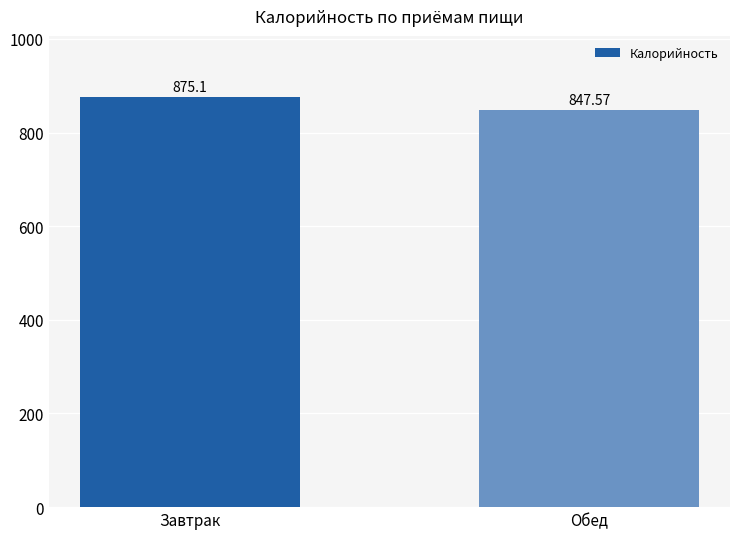

The value at Обед is 305.8. True or false?

False